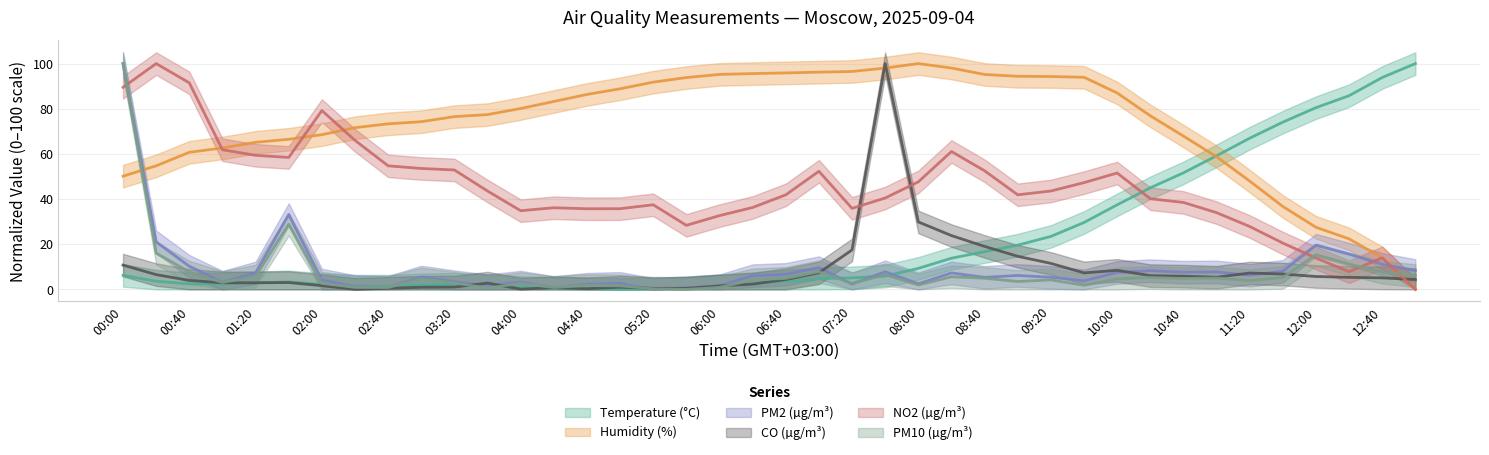

What is the spread (max minus min) of values at 02:20?

71.6